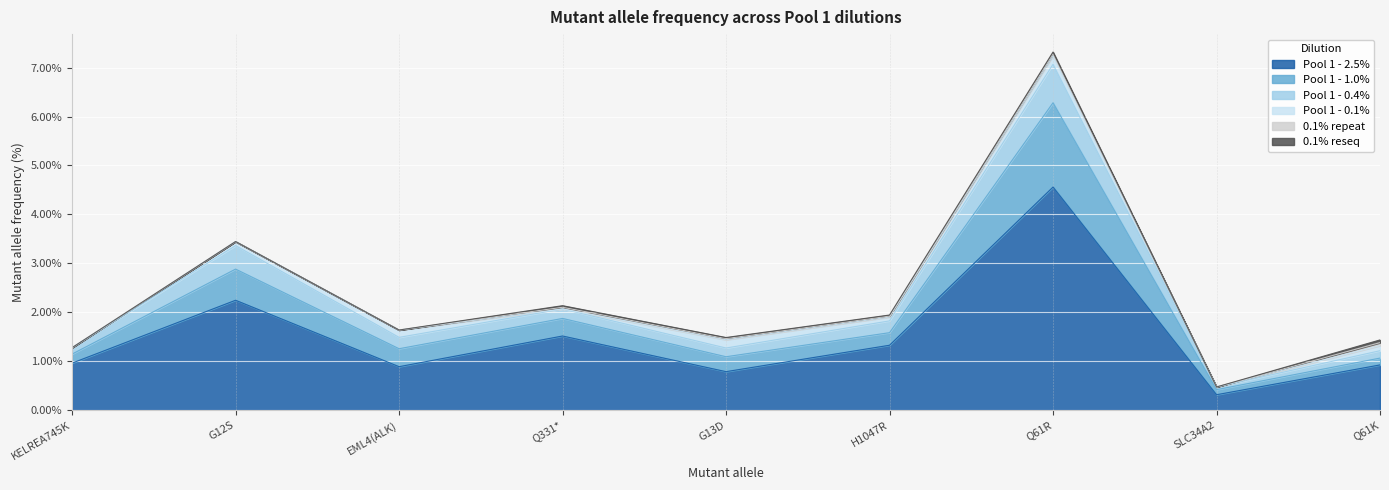

True or false: Pool 1 - 1.0% has more than 2 interior local peaks.

True